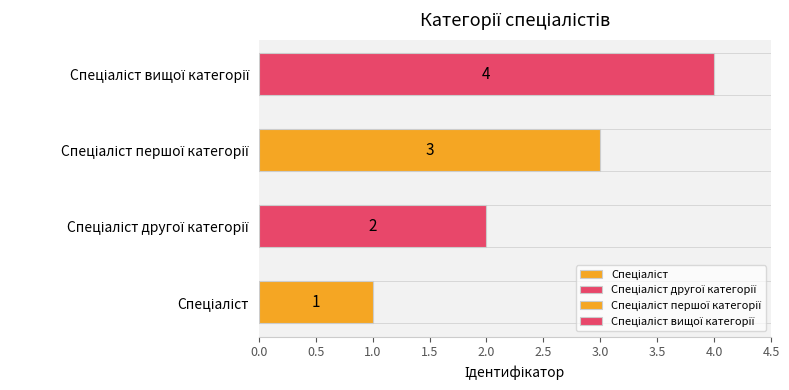

The chart shows a value of 1 at Спеціаліст другої категорії. True or false?

False